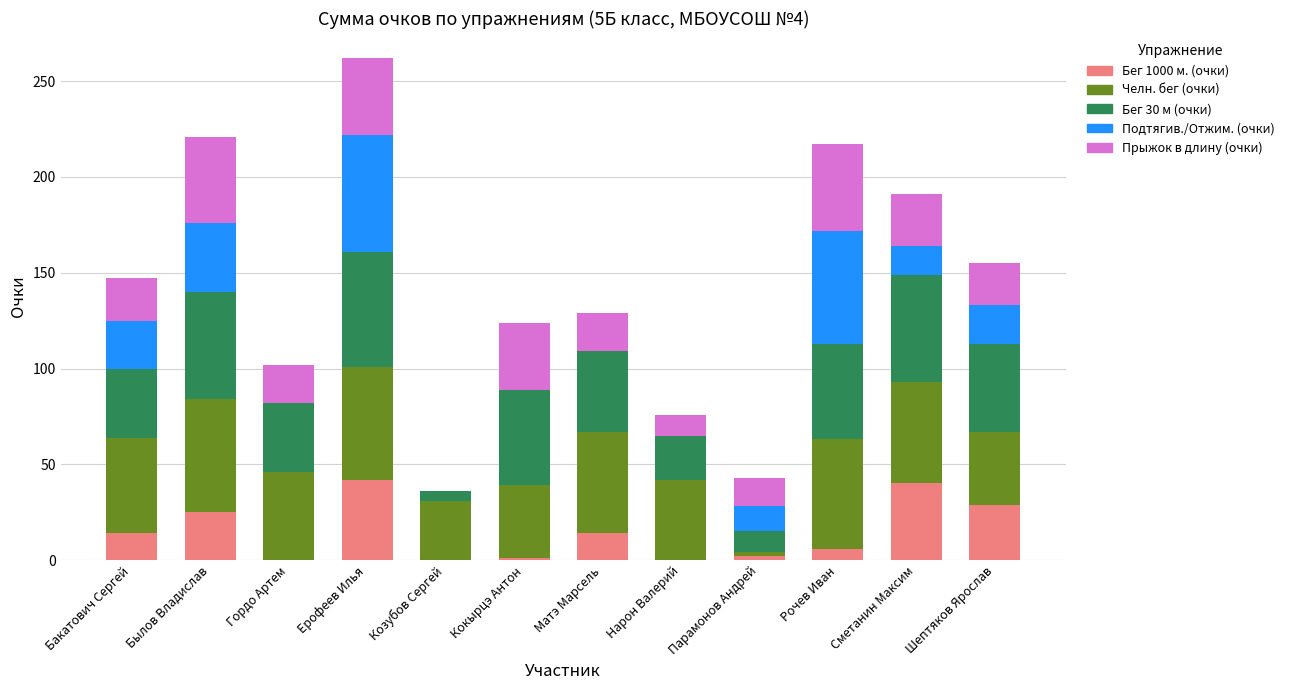

What is the sum of all Бег 1000 м. (очки) values?

173